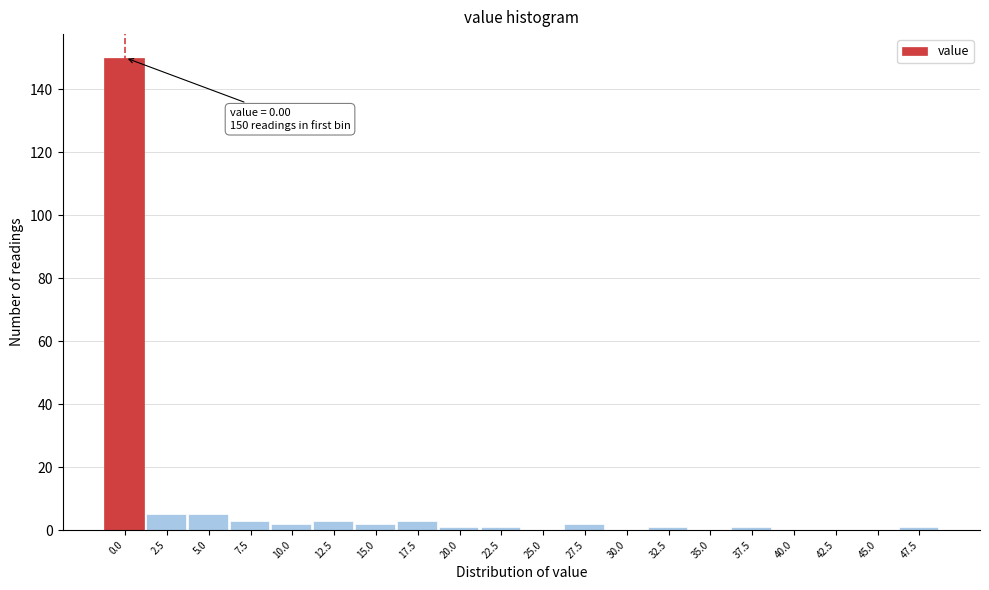

Reading right to left, extract all data points from this chart.

47.5=1	45.0=0	42.5=0	40.0=0	37.5=1	35.0=0	32.5=1	30.0=0	27.5=2	25.0=0	22.5=1	20.0=1	17.5=3	15.0=2	12.5=3	10.0=2	7.5=3	5.0=5	2.5=5	0.0=150